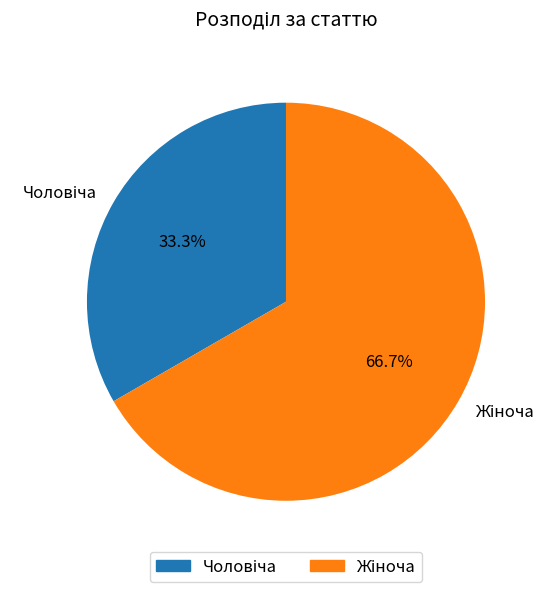

Does any single category account for the majority?

Yes